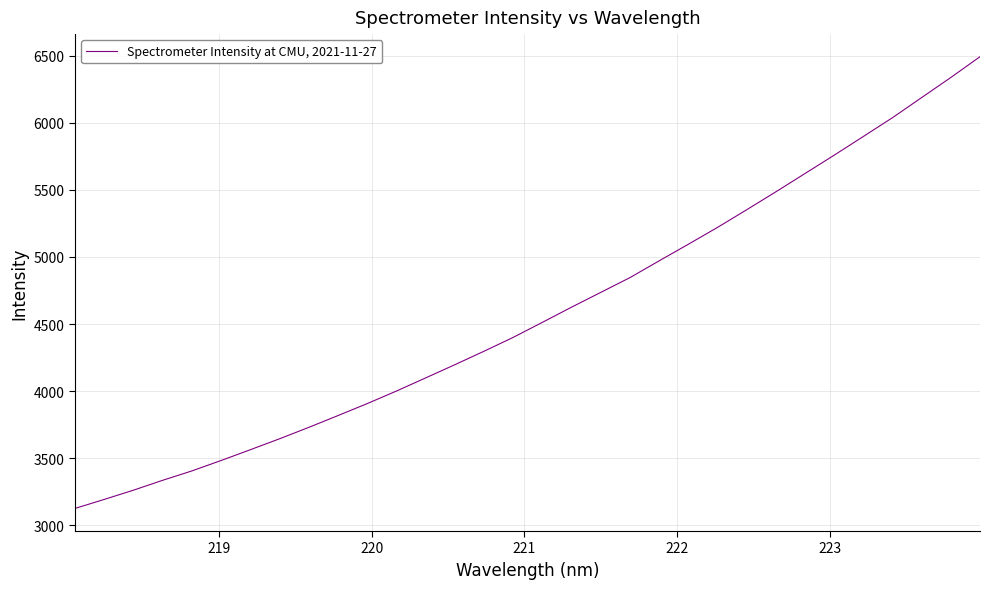

What is the minimum value shown in the chart?

3125.9